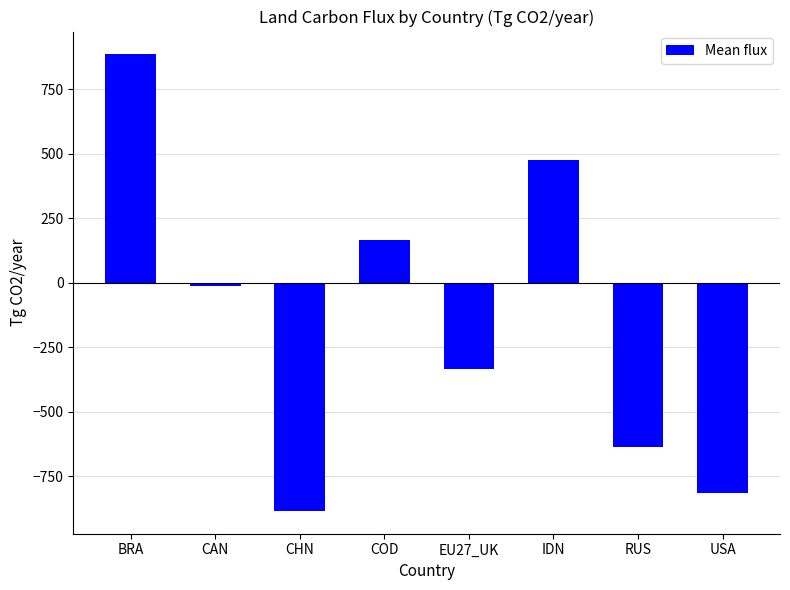

What position from the right is CAN?

7